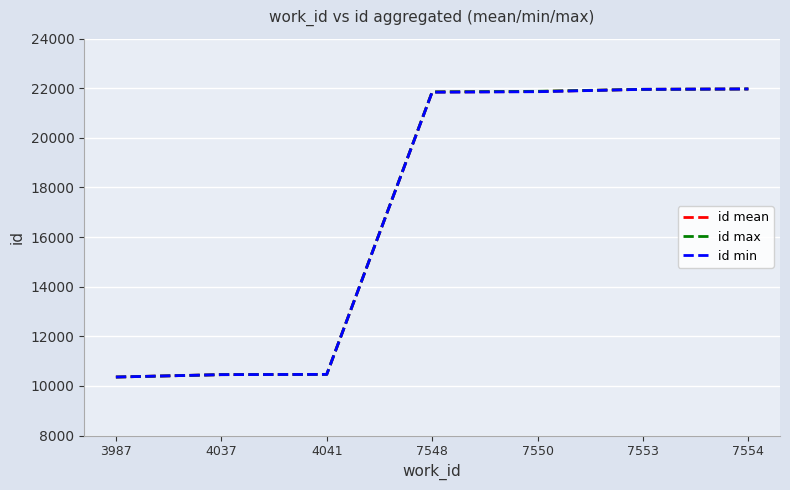

True or false: id min has a value of 10454.0 at 4037.

True